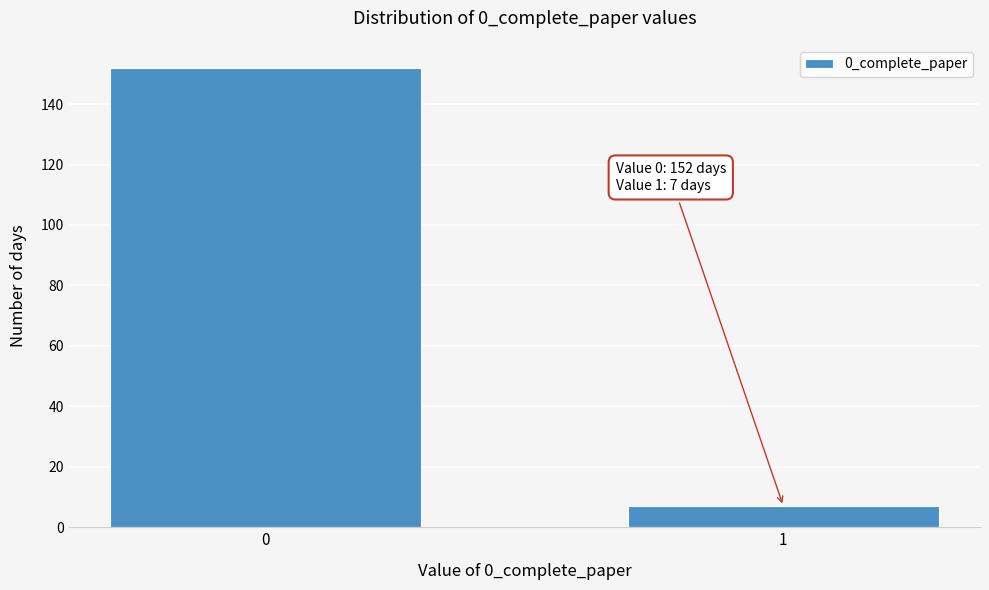

Reading right to left, what are all the values shown in this chart?

1=7	0=152